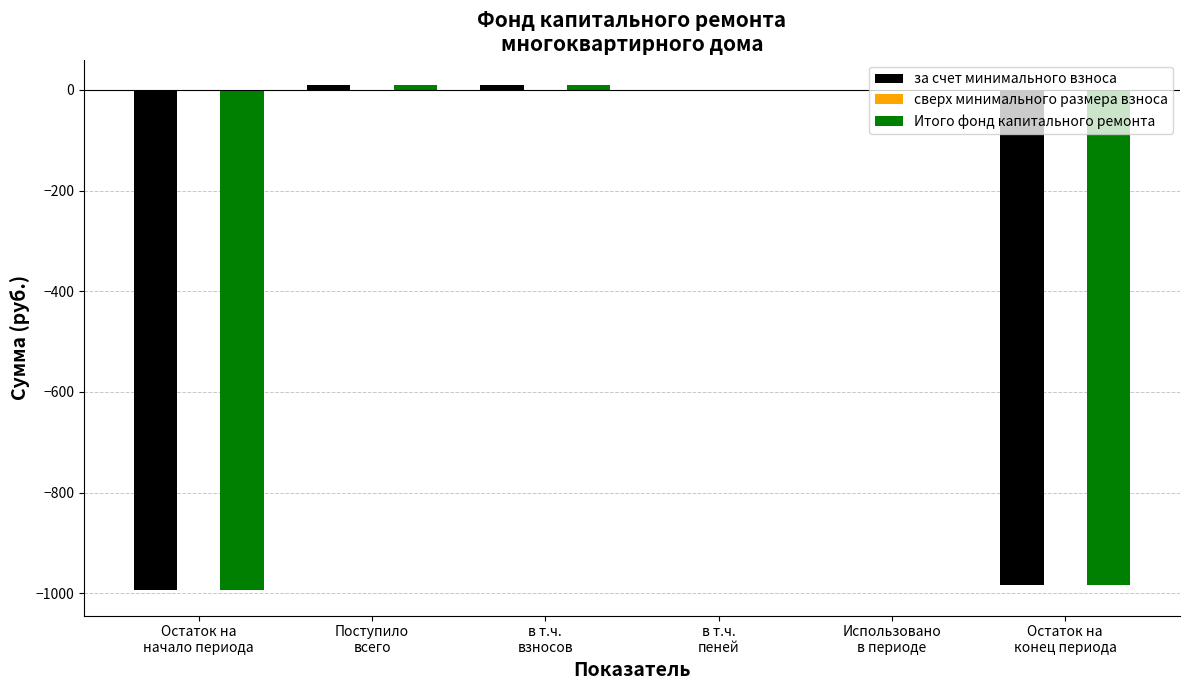

How many series are shown in this chart?

2